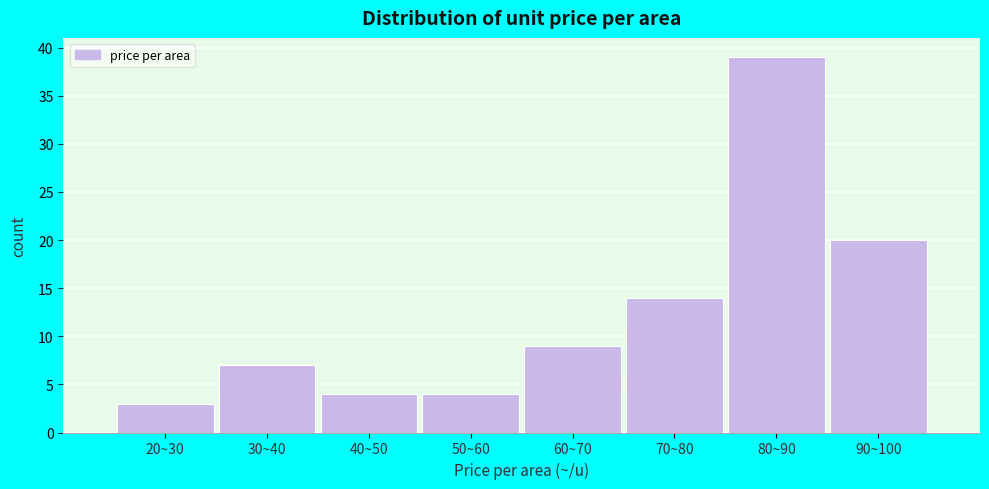

Reading left to right, what are all the values shown in this chart?

3	7	4	4	9	14	39	20